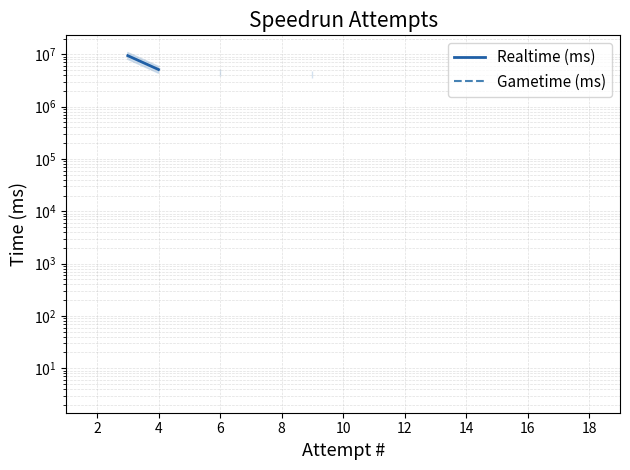

True or false: Realtime (ms) and Gametime (ms) intersect in this chart.

False